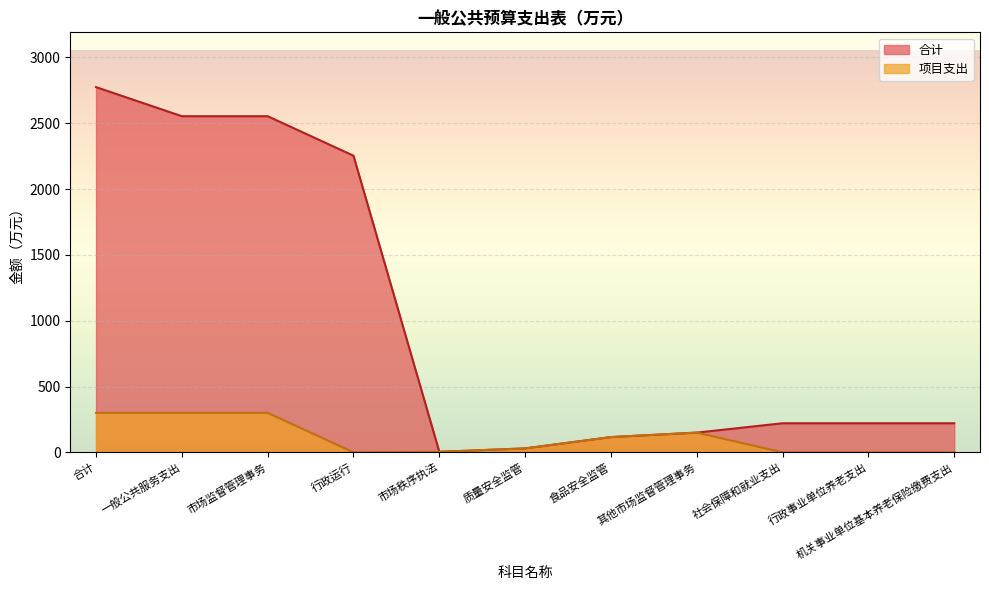

Reading left to right, list all the values displayed in this chart.

合计: 合计=2773.9	一般公共服务支出=2552.9	市场监督管理事务=2552.9	行政运行=2252.9	市场秩序执法=4.0	质量安全监管=30.0	食品安全监管=116.0	其他市场监督管理事务=150.0	社会保障和就业支出=221.0	行政事业单位养老支出=221.0	机关事业单位基本养老保险缴费支出=221.0
项目支出: 合计=300.0	一般公共服务支出=300.0	市场监督管理事务=300.0	行政运行=0.0	市场秩序执法=4.0	质量安全监管=30.0	食品安全监管=116.0	其他市场监督管理事务=150.0	社会保障和就业支出=0.0	行政事业单位养老支出=0.0	机关事业单位基本养老保险缴费支出=0.0